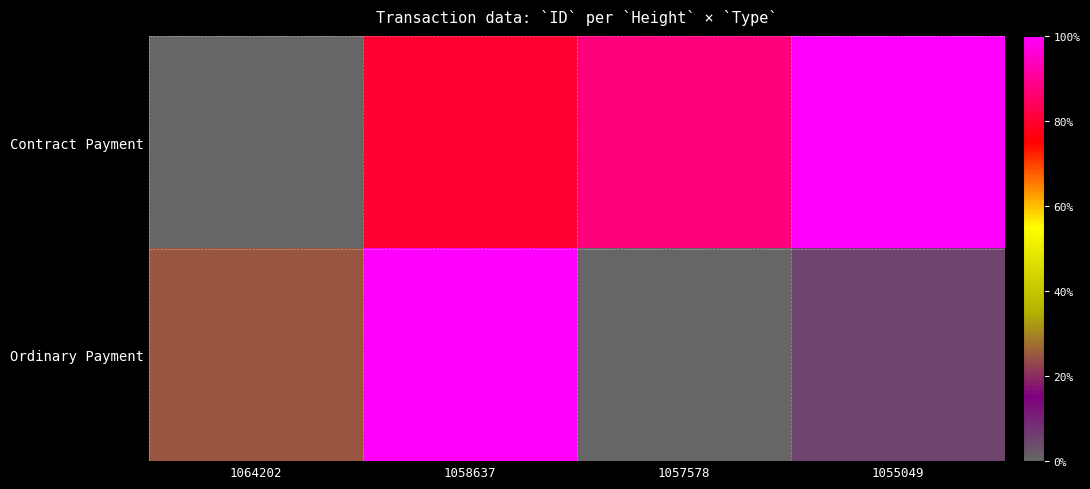

Reading left to right, extract all data points from this chart.

Contract Payment: 1064202=0.0	1058637=0.8	1057578=0.9	1055049=1.0
Ordinary Payment: 1064202=0.2	1058637=1.0	1057578=0.0	1055049=0.1